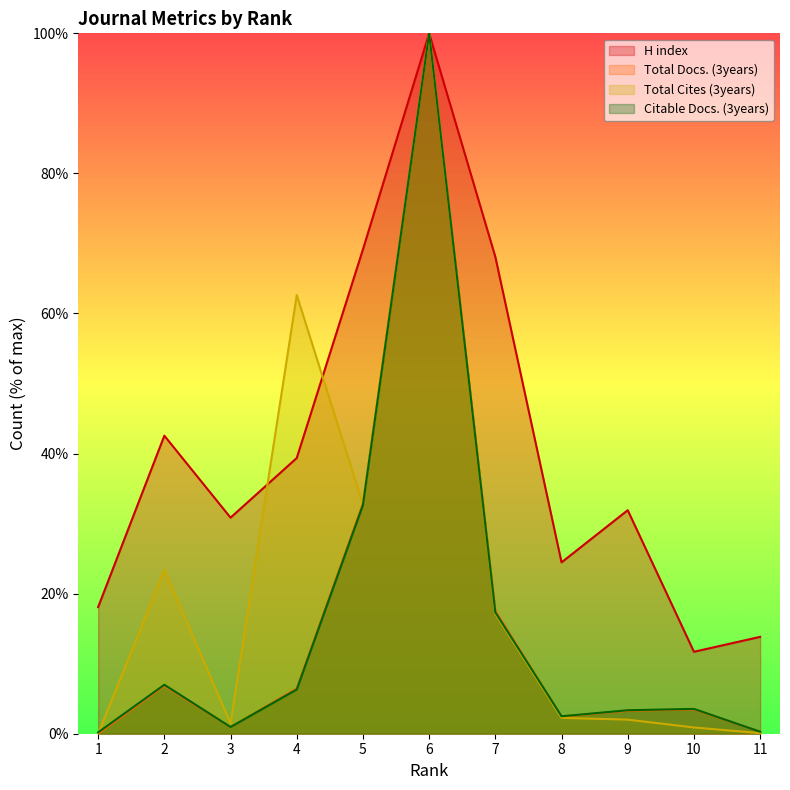

Reading right to left, list all the values displayed in this chart.

H index: 13.8	11.7	31.9	24.5	68.1	100.0	69.1	39.4	30.9	42.6	18.1
Total Docs. (3years): 0.3	3.5	3.3	2.4	17.6	100.0	32.9	6.5	0.9	6.9	0.0
Total Cites (3years): 0.1	0.9	2.0	2.3	17.1	100.0	32.7	62.6	1.5	23.4	0.0
Citable Docs. (3years): 0.3	3.5	3.4	2.5	17.3	100.0	32.7	6.3	1.0	7.0	0.2